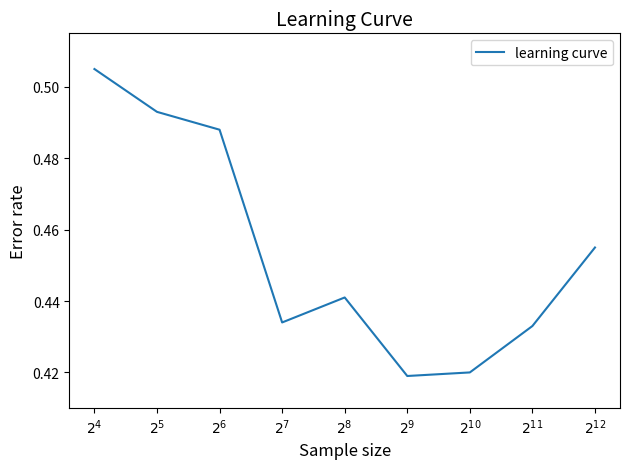

What is the label of the 1st point from the right?

$2^{12}$